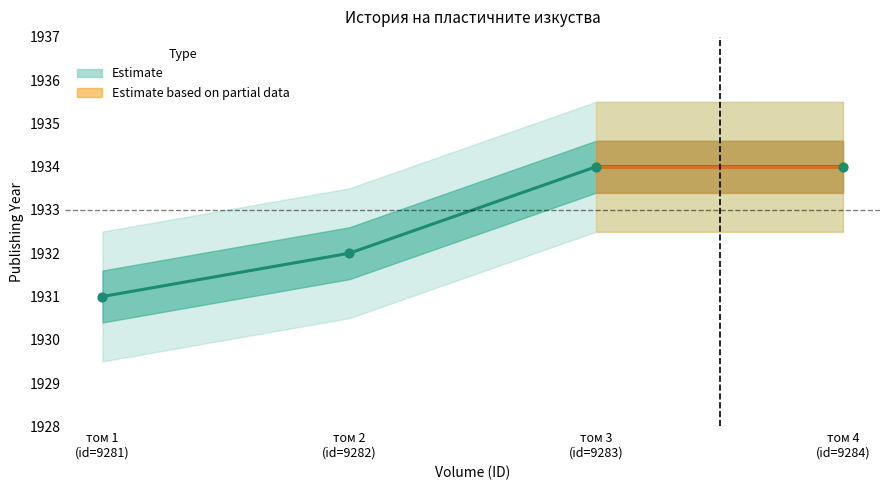

What is the change in value from том 2
(id=9282) to том 4
(id=9284)?

+2